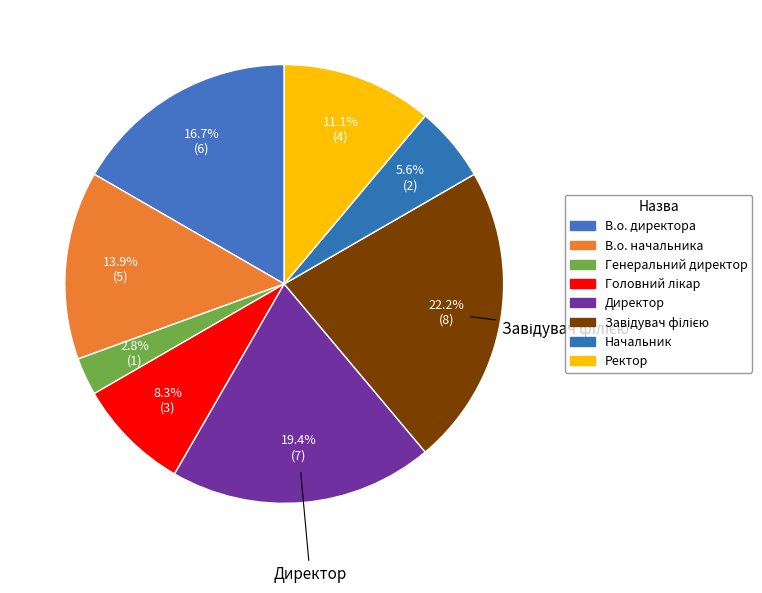

How many segments does this pie chart have?

8